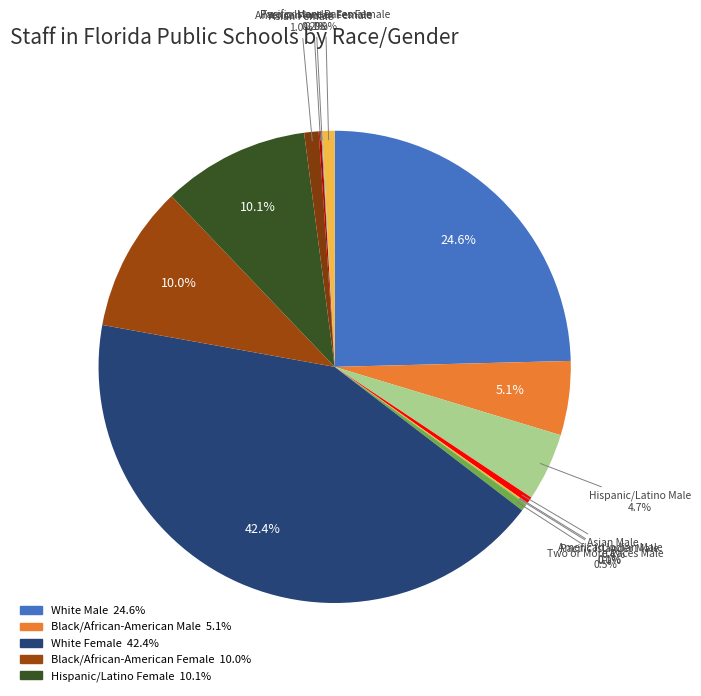

Rank the categories by value from lowest to highest.

Pacific Islander Male, Pacific Islander Female, American Indian Male, American Indian Female, Asian Male, Two or More Races Male, Two or More Races Female, Asian Female, Hispanic/Latino Male, Black/African-American Male, Black/African-American Female, Hispanic/Latino Female, White Male, White Female